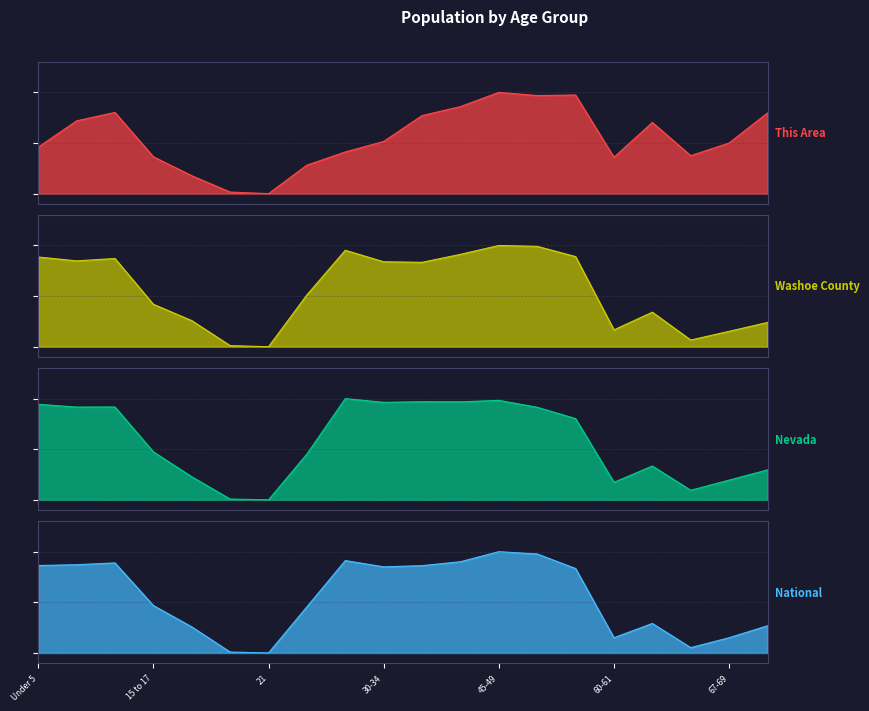

How many positive values does the Nevada_line series have?

19